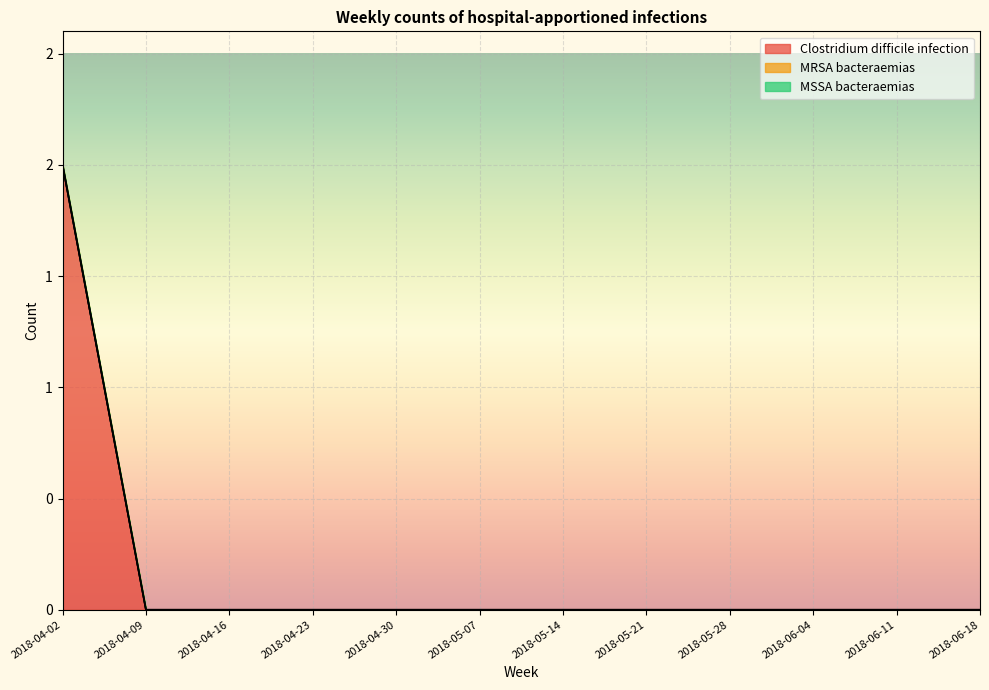

Which has a higher value, 2018-04-16 or 2018-04-30?

2018-04-16